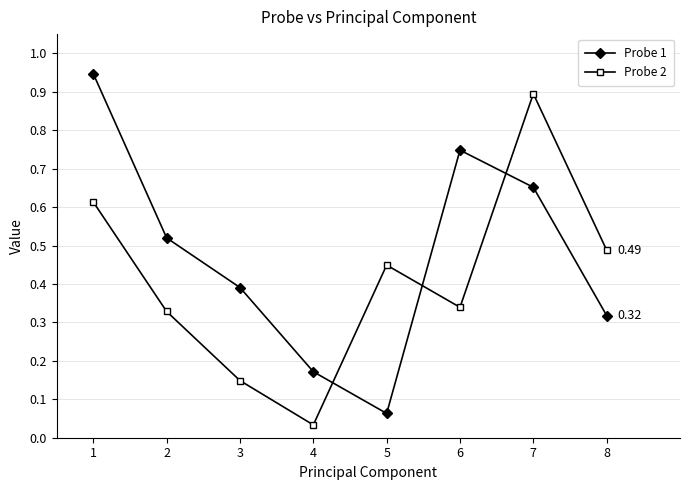

How many intersections are there between Probe 2 and Probe 1?

3